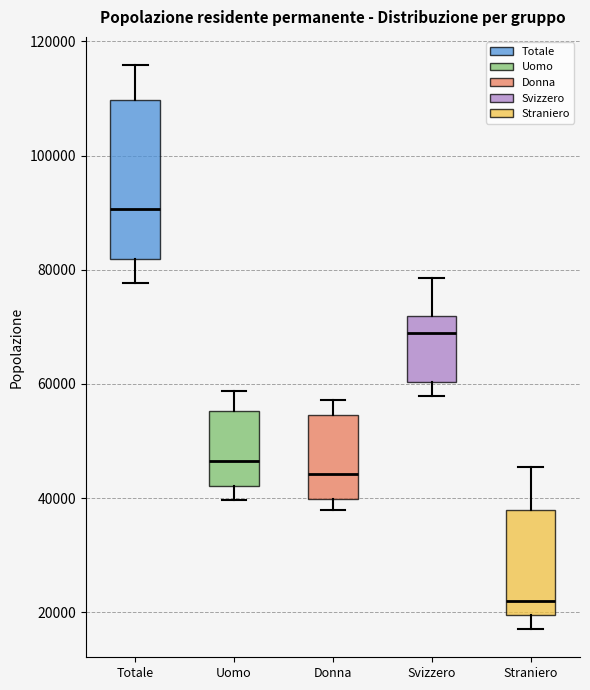

Which box's median line is the highest?

Totale